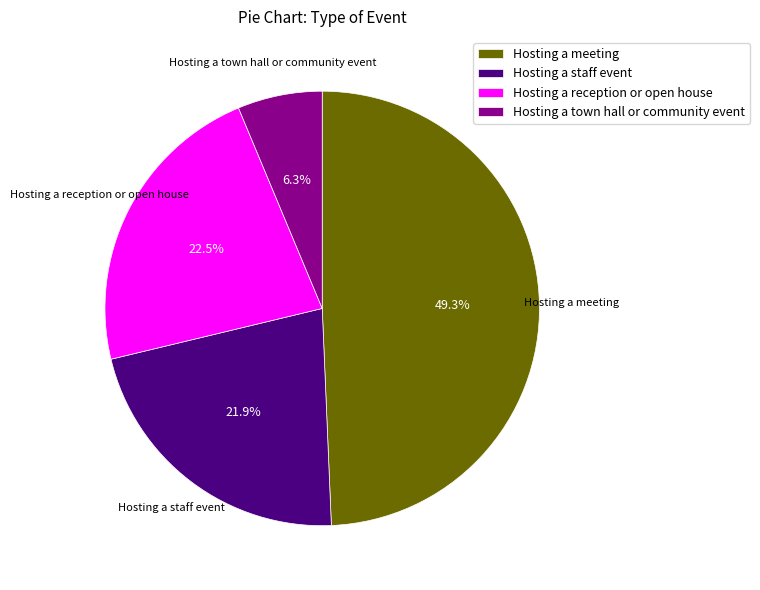

Rank the categories by value from lowest to highest.

Hosting a town hall or community event, Hosting a staff event, Hosting a reception or open house, Hosting a meeting